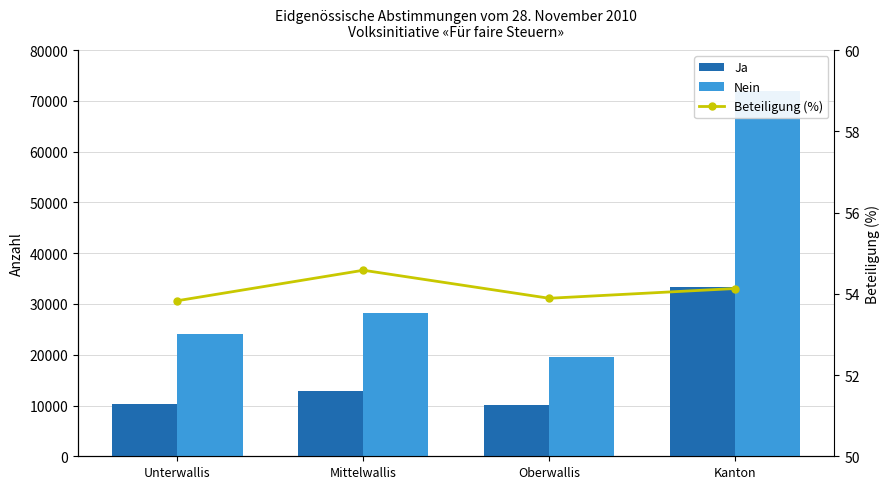

Reading right to left, transcribe all the data shown in this chart.

Ja: 33276.0	10172.0	12766.0	10338.0
Nein: 71940.0	19622.0	28268.0	24050.0
Beteiligung (%): 54.1	53.9	54.6	53.8